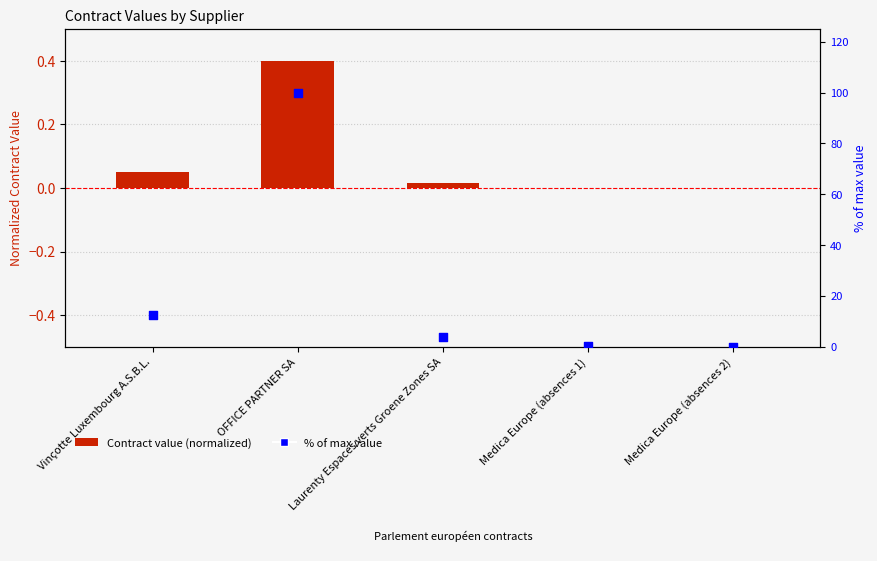

What is the total value across all series at Medica Europe (absences 2)?

0.2